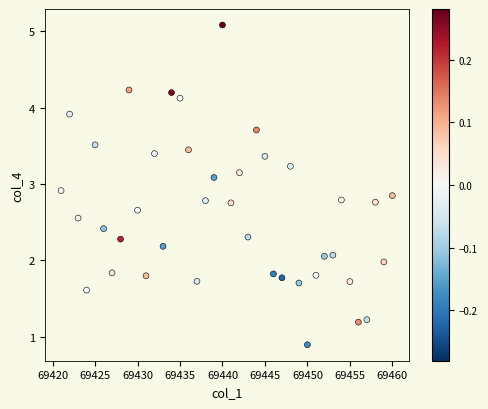

What is the range of Y values (max minus min)?

4.2